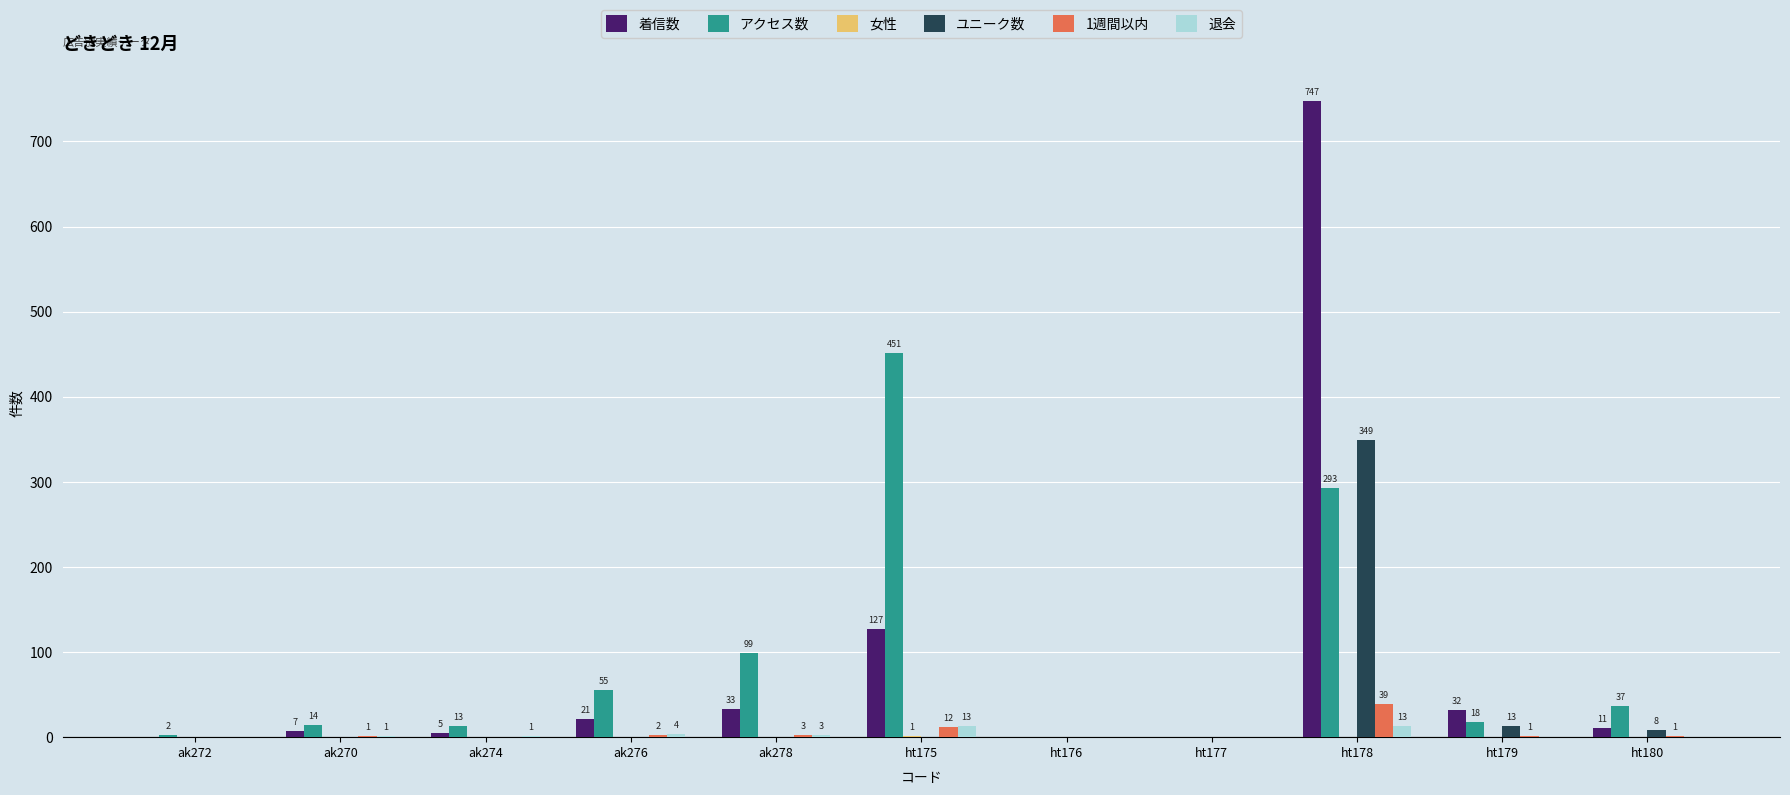

What is the sum of the 退会 values at ak278 and ak270?

4